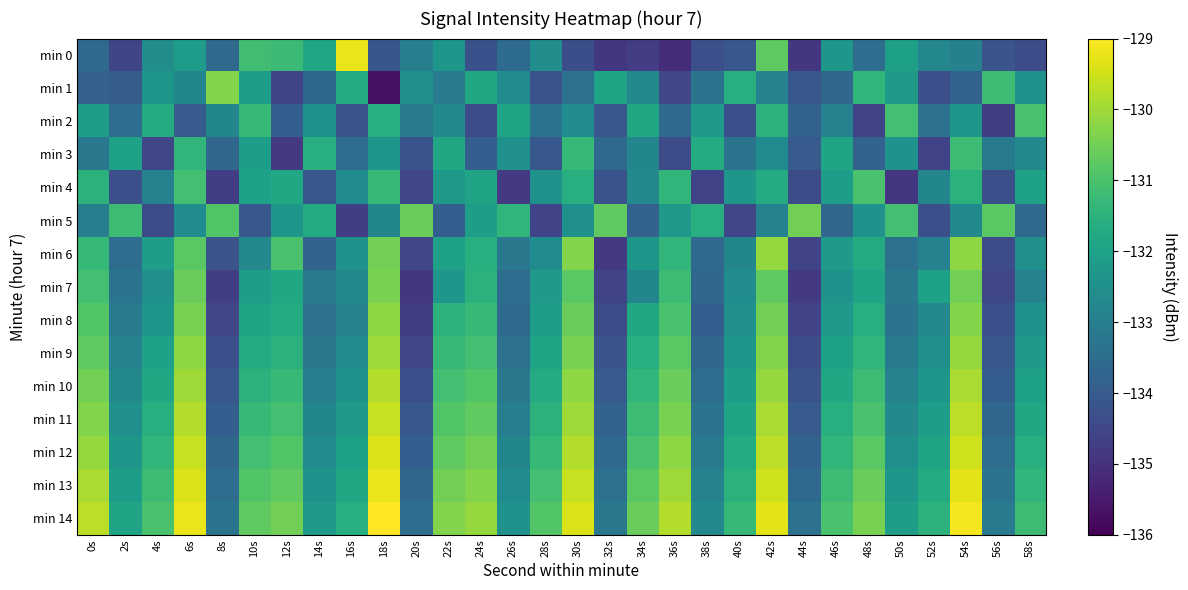

Reading left to right, what are all the values shown in this chart?

min 0: 0s=-133.6	2s=-134.5	4s=-132.5	6s=-132.1	8s=-133.6	10s=-131.1	12s=-131.2	14s=-131.9	16s=-129.2	18s=-134.1	20s=-133.0	22s=-132.3	24s=-134.2	26s=-133.5	28s=-132.6	30s=-134.3	32s=-134.9	34s=-134.7	36s=-135.1	38s=-134.3	40s=-134.1	42s=-130.7	44s=-134.9	46s=-132.3	48s=-133.5	50s=-132.0	52s=-132.8	54s=-133.0	56s=-134.2	58s=-134.4
min 1: 0s=-133.9	2s=-133.9	4s=-132.3	6s=-132.8	8s=-130.3	10s=-132.1	12s=-134.5	14s=-133.7	16s=-131.7	18s=-135.7	20s=-132.5	22s=-133.1	24s=-131.8	26s=-132.6	28s=-134.2	30s=-133.4	32s=-131.9	34s=-132.7	36s=-134.5	38s=-133.3	40s=-131.6	42s=-132.9	44s=-134.1	46s=-133.7	48s=-131.4	50s=-132.2	52s=-134.3	54s=-133.8	56s=-131.2	58s=-132.4
min 2: 0s=-132.1	2s=-133.5	4s=-131.7	6s=-134.0	8s=-132.8	10s=-131.3	12s=-133.9	14s=-132.4	16s=-134.2	18s=-131.6	20s=-133.1	22s=-132.7	24s=-134.4	26s=-131.9	28s=-133.3	30s=-132.6	32s=-134.1	34s=-131.8	36s=-133.6	38s=-132.2	40s=-134.3	42s=-131.5	44s=-133.8	46s=-132.9	48s=-134.6	50s=-131.1	52s=-133.4	54s=-132.3	56s=-134.7	58s=-131.0
min 3: 0s=-133.2	2s=-132.0	4s=-134.5	6s=-131.4	8s=-133.7	10s=-132.1	12s=-134.8	14s=-131.6	16s=-133.5	18s=-132.3	20s=-134.2	22s=-131.8	24s=-133.9	26s=-132.5	28s=-134.1	30s=-131.3	32s=-133.6	34s=-132.8	36s=-134.4	38s=-131.7	40s=-133.3	42s=-132.6	44s=-134.0	46s=-131.9	48s=-133.8	50s=-132.4	52s=-134.6	54s=-131.2	56s=-133.1	58s=-132.7
min 4: 0s=-131.5	2s=-134.3	4s=-132.9	6s=-131.1	8s=-134.7	10s=-132.0	12s=-131.8	14s=-134.1	16s=-132.6	18s=-131.3	20s=-134.5	22s=-132.2	24s=-131.9	26s=-134.8	28s=-132.4	30s=-131.6	32s=-134.2	34s=-132.7	36s=-131.4	38s=-134.6	40s=-132.3	42s=-131.7	44s=-134.4	46s=-132.1	48s=-131.0	50s=-134.9	52s=-132.8	54s=-131.5	56s=-134.3	58s=-132.0
min 5: 0s=-133.0	2s=-131.2	4s=-134.4	6s=-132.6	8s=-130.9	10s=-134.1	12s=-132.3	14s=-131.7	16s=-134.7	18s=-132.8	20s=-130.6	22s=-133.9	24s=-132.1	26s=-131.4	28s=-134.6	30s=-132.5	32s=-130.7	34s=-133.8	36s=-132.2	38s=-131.6	40s=-134.5	42s=-132.9	44s=-130.5	46s=-133.7	48s=-132.4	50s=-131.1	52s=-134.3	54s=-132.7	56s=-130.8	58s=-133.6
min 6: 0s=-131.3	2s=-133.5	4s=-132.1	6s=-130.8	8s=-134.2	10s=-132.7	12s=-131.0	14s=-133.8	16s=-132.4	18s=-130.5	20s=-134.5	22s=-132.0	24s=-131.6	26s=-133.2	28s=-132.6	30s=-130.3	32s=-134.8	34s=-132.3	36s=-131.4	38s=-133.6	40s=-132.8	42s=-130.1	44s=-134.6	46s=-132.2	48s=-131.7	50s=-133.4	52s=-132.9	54s=-130.2	56s=-134.4	58s=-132.5
min 7: 0s=-131.1	2s=-133.3	4s=-132.5	6s=-130.6	8s=-134.7	10s=-132.1	12s=-131.8	14s=-133.1	16s=-132.7	18s=-130.4	20s=-134.9	22s=-132.3	24s=-131.5	26s=-133.5	28s=-132.2	30s=-130.8	32s=-134.6	34s=-132.8	36s=-131.2	38s=-133.7	40s=-132.6	42s=-130.7	44s=-134.8	46s=-132.4	48s=-131.9	50s=-133.2	52s=-132.0	54s=-130.5	56s=-134.5	58s=-132.9
min 8: 0s=-130.9	2s=-133.1	4s=-132.3	6s=-130.4	8s=-134.5	10s=-131.9	12s=-131.7	14s=-133.4	16s=-132.9	18s=-130.2	20s=-134.7	22s=-131.5	24s=-131.3	26s=-133.6	28s=-132.1	30s=-130.6	32s=-134.4	34s=-131.8	36s=-131.0	38s=-133.9	40s=-132.5	42s=-130.5	44s=-134.6	46s=-132.2	48s=-131.6	50s=-133.3	52s=-132.7	54s=-130.3	56s=-134.3	58s=-132.4
min 9: 0s=-130.7	2s=-132.9	4s=-132.0	6s=-130.2	8s=-134.3	10s=-131.7	12s=-131.5	14s=-133.2	16s=-132.6	18s=-130.0	20s=-134.5	22s=-131.3	24s=-131.1	26s=-133.4	28s=-131.9	30s=-130.4	32s=-134.2	34s=-131.6	36s=-130.8	38s=-133.7	40s=-132.3	42s=-130.3	44s=-134.4	46s=-132.0	48s=-131.4	50s=-133.1	52s=-132.5	54s=-130.1	56s=-134.1	58s=-132.2
min 10: 0s=-130.5	2s=-132.7	4s=-131.8	6s=-130.0	8s=-134.1	10s=-131.5	12s=-131.3	14s=-133.0	16s=-132.4	18s=-129.8	20s=-134.3	22s=-131.1	24s=-130.9	26s=-133.2	28s=-131.7	30s=-130.2	32s=-134.0	34s=-131.4	36s=-130.6	38s=-133.5	40s=-132.1	42s=-130.1	44s=-134.2	46s=-131.8	48s=-131.2	50s=-132.9	52s=-132.3	54s=-129.9	56s=-133.9	58s=-132.0
min 11: 0s=-130.3	2s=-132.5	4s=-131.6	6s=-129.8	8s=-133.9	10s=-131.3	12s=-131.1	14s=-132.8	16s=-132.2	18s=-129.6	20s=-134.1	22s=-130.9	24s=-130.7	26s=-133.0	28s=-131.5	30s=-130.0	32s=-133.8	34s=-131.2	36s=-130.4	38s=-133.3	40s=-131.9	42s=-129.9	44s=-134.0	46s=-131.6	48s=-131.0	50s=-132.7	52s=-132.1	54s=-129.7	56s=-133.7	58s=-131.8
min 12: 0s=-130.1	2s=-132.3	4s=-131.4	6s=-129.6	8s=-133.7	10s=-131.1	12s=-130.9	14s=-132.6	16s=-132.0	18s=-129.4	20s=-133.9	22s=-130.7	24s=-130.5	26s=-132.8	28s=-131.3	30s=-129.8	32s=-133.6	34s=-131.0	36s=-130.2	38s=-133.1	40s=-131.7	42s=-129.7	44s=-133.8	46s=-131.4	48s=-130.8	50s=-132.5	52s=-131.9	54s=-129.5	56s=-133.5	58s=-131.6
min 13: 0s=-129.9	2s=-132.1	4s=-131.2	6s=-129.4	8s=-133.5	10s=-130.9	12s=-130.7	14s=-132.4	16s=-131.8	18s=-129.2	20s=-133.7	22s=-130.5	24s=-130.3	26s=-132.6	28s=-131.1	30s=-129.6	32s=-133.4	34s=-130.8	36s=-130.0	38s=-132.9	40s=-131.5	42s=-129.5	44s=-133.6	46s=-131.2	48s=-130.6	50s=-132.3	52s=-131.7	54s=-129.3	56s=-133.3	58s=-131.4
min 14: 0s=-129.7	2s=-131.9	4s=-131.0	6s=-129.2	8s=-133.3	10s=-130.7	12s=-130.5	14s=-132.2	16s=-131.6	18s=-129.0	20s=-133.5	22s=-130.3	24s=-130.1	26s=-132.4	28s=-130.9	30s=-129.4	32s=-133.2	34s=-130.6	36s=-129.8	38s=-132.7	40s=-131.3	42s=-129.3	44s=-133.4	46s=-131.0	48s=-130.4	50s=-132.1	52s=-131.5	54s=-129.1	56s=-133.1	58s=-131.2